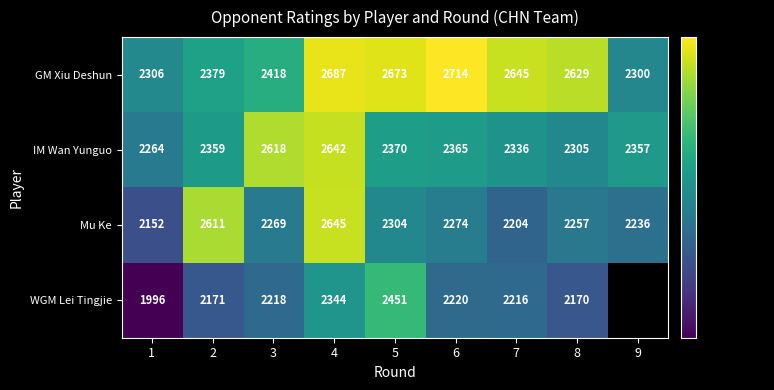

At 2, list the series in order from smallest to largest.

WGM Lei Tingjie, IM Wan Yunguo, GM Xiu Deshun, Mu Ke